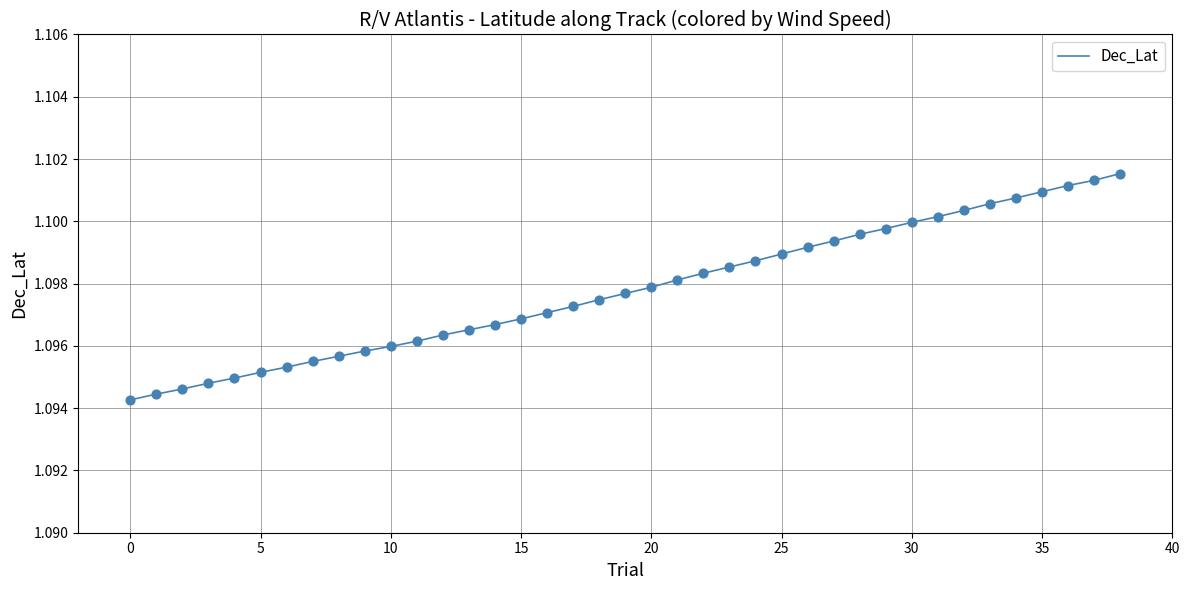

How many lines are shown in the chart?

1